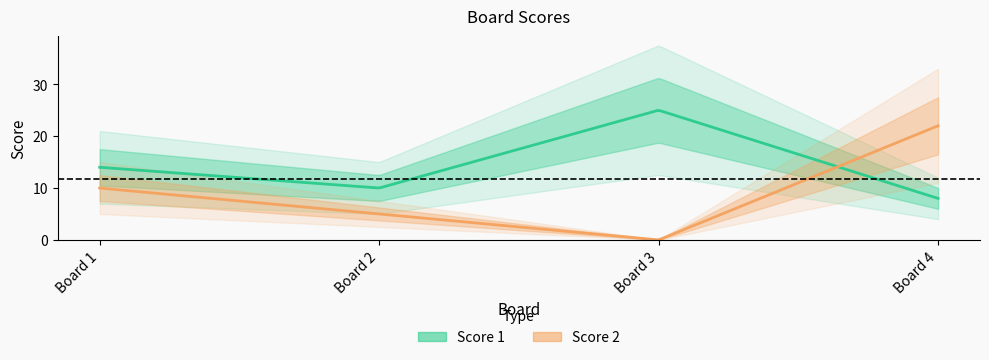

How many intersections are there between Score 1 and Score 2?

1